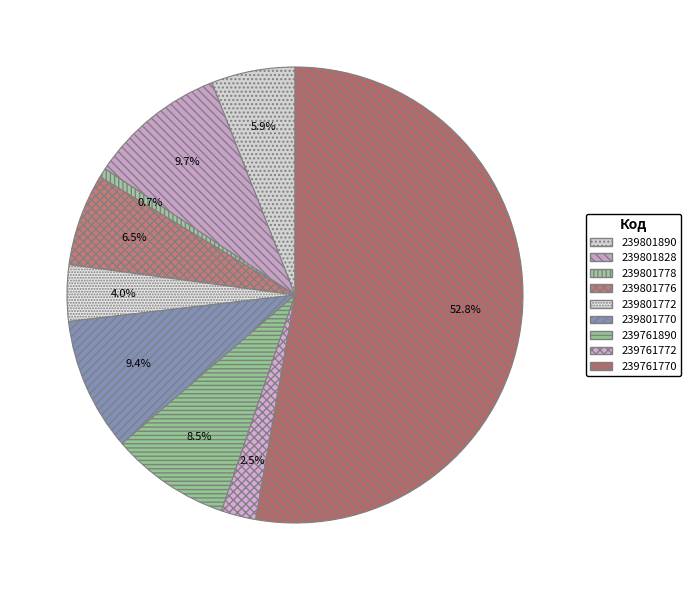

Which category has the smallest portion of the pie?

239801778